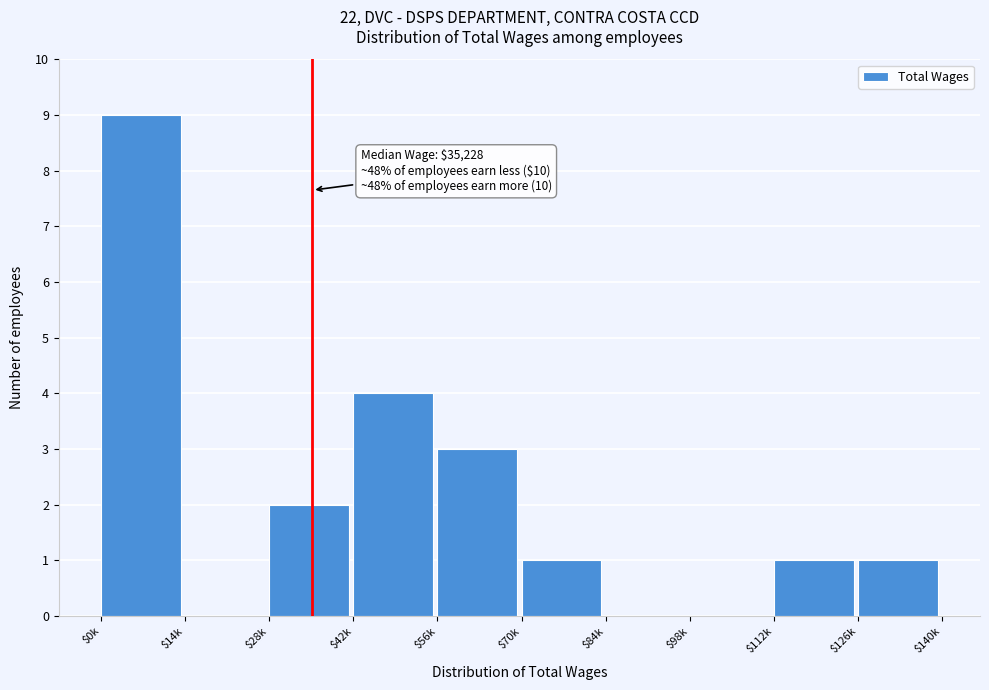

Read the value at $42k.

4